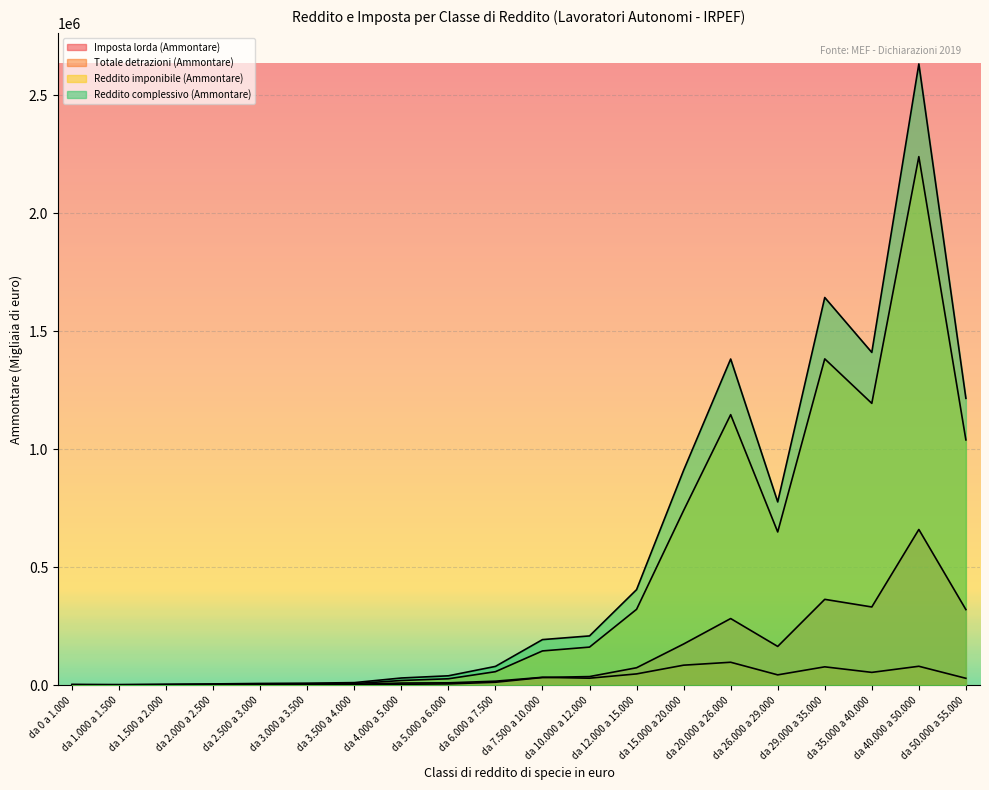

True or false: Totale detrazioni (Ammontare) has a value of 11107 at da 5.000 a 6.000.

True